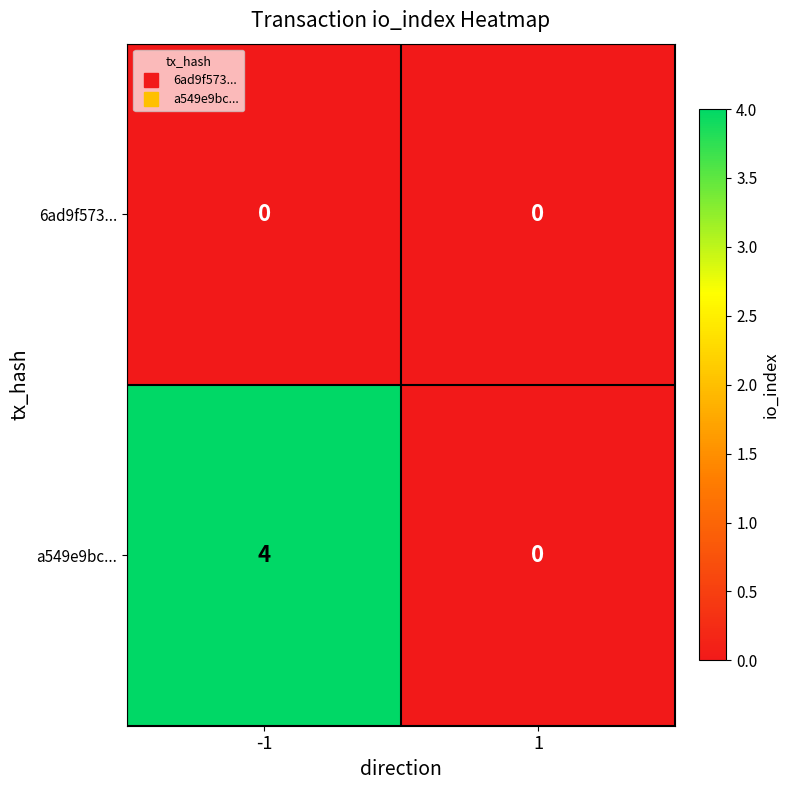

Count the number of data series in this chart.

2